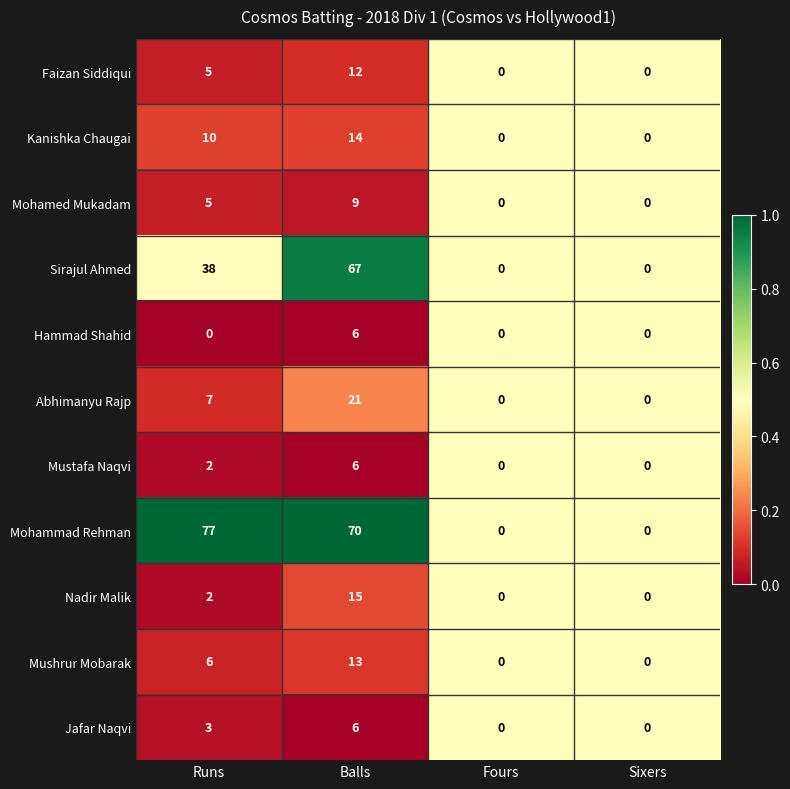

What is the difference between the second highest and minimum values in the Mohammad Rehman series?

70